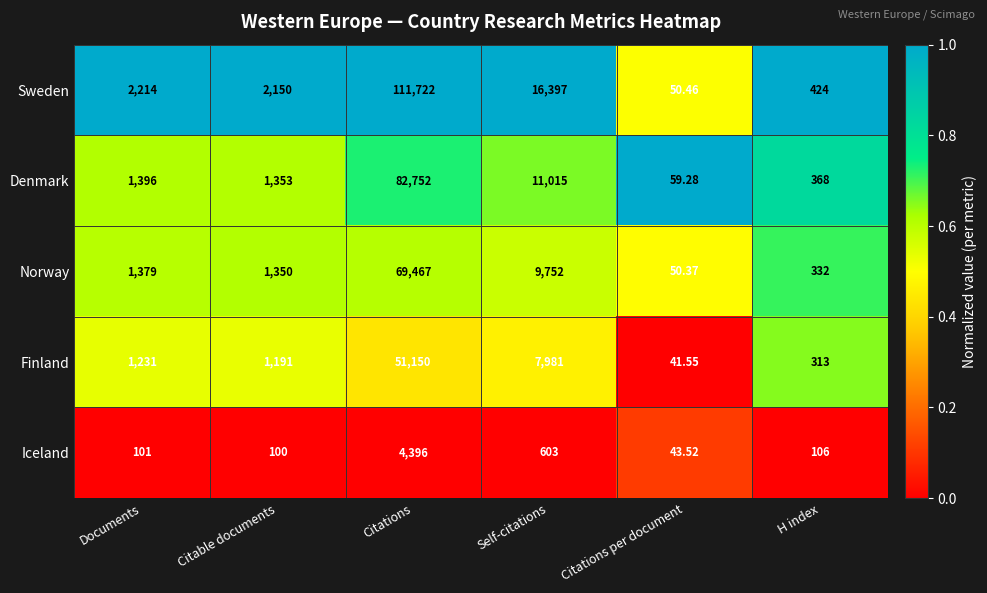

Which label corresponds to the largest value in the chart?

Citations